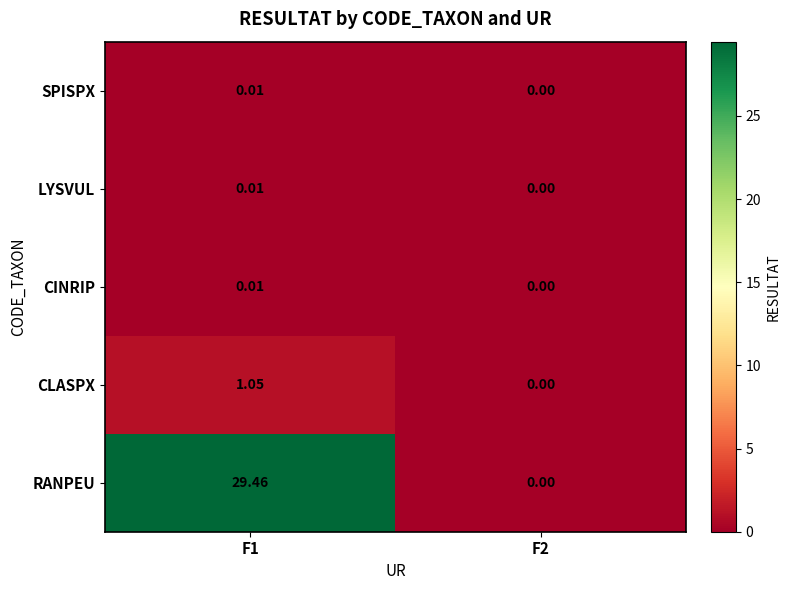

At which category does the chart reach its peak across all series?

F1